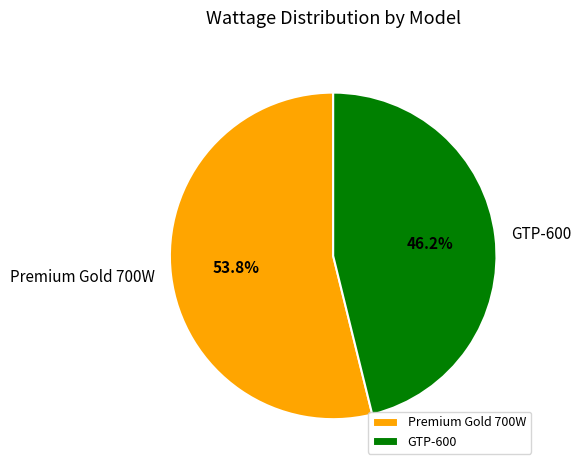

The Premium Gold 700W slice represents 63% of the pie. True or false?

False